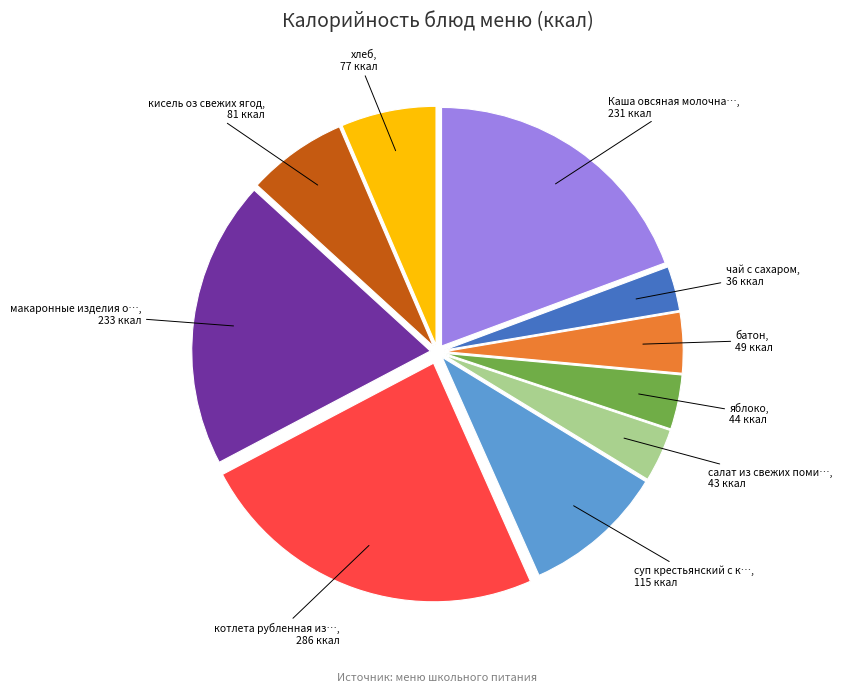

Is there a majority slice in this chart?

No